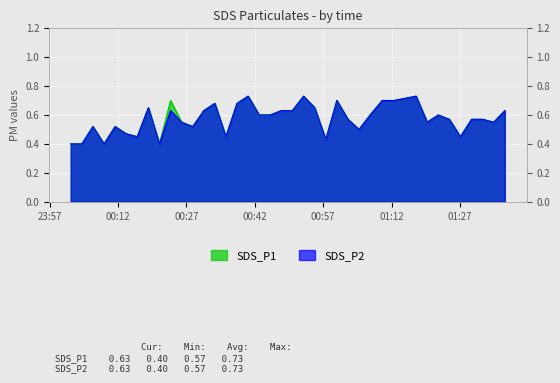

Count the SDS_P1 values in the range 0 to 1.

39